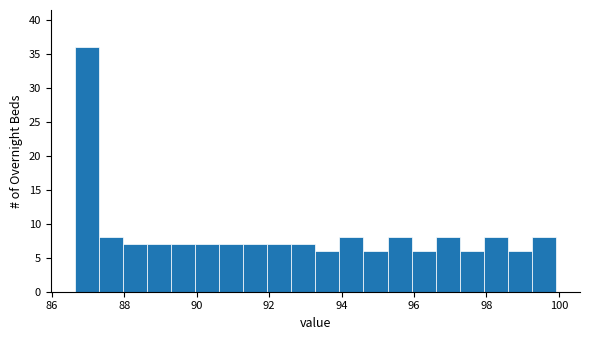

Around what value on the x-axis is the tallest bar? Give the approximate position of its centre, as read against the axis.

87.0